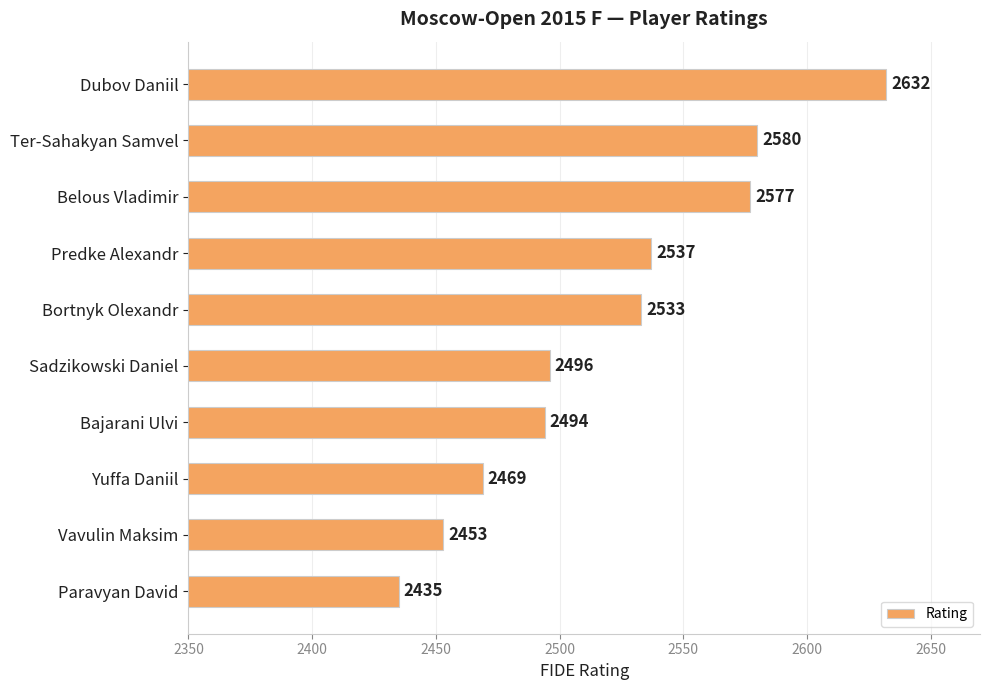

Reading bottom to top, what are all the values shown in this chart?

2435	2453	2469	2494	2496	2533	2537	2577	2580	2632